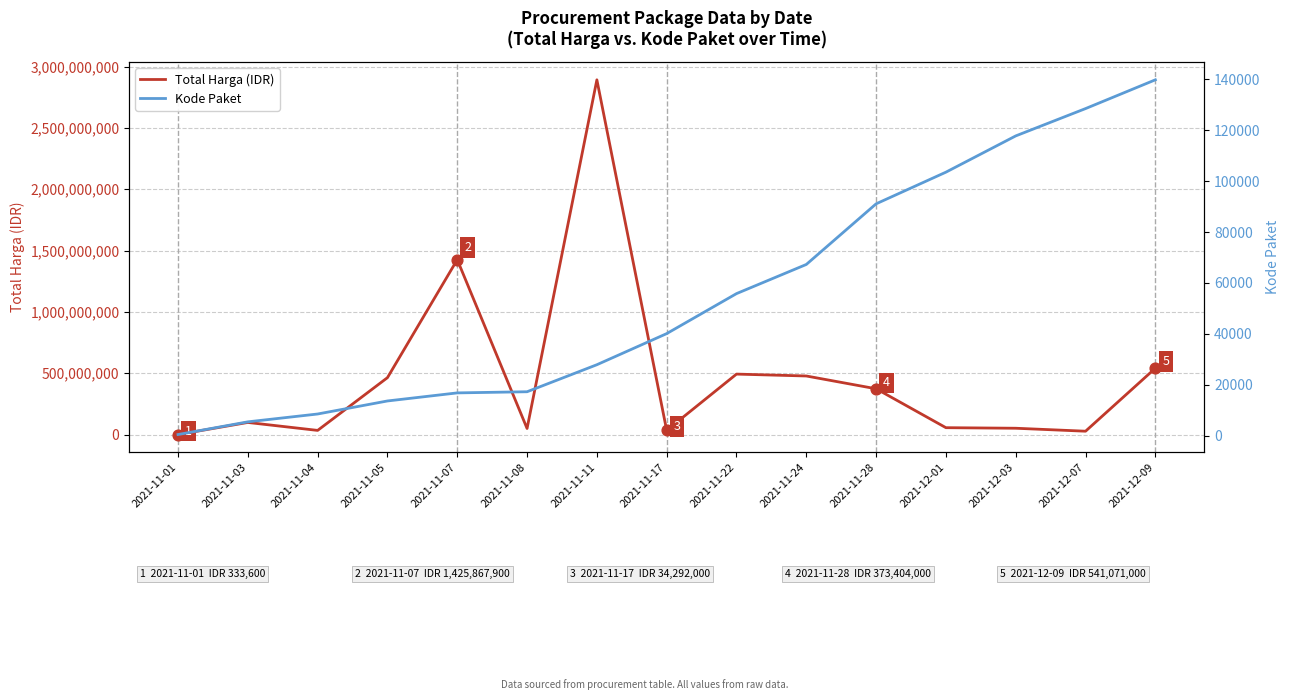

Which series reaches the minimum Y coordinate?

Kode Paket